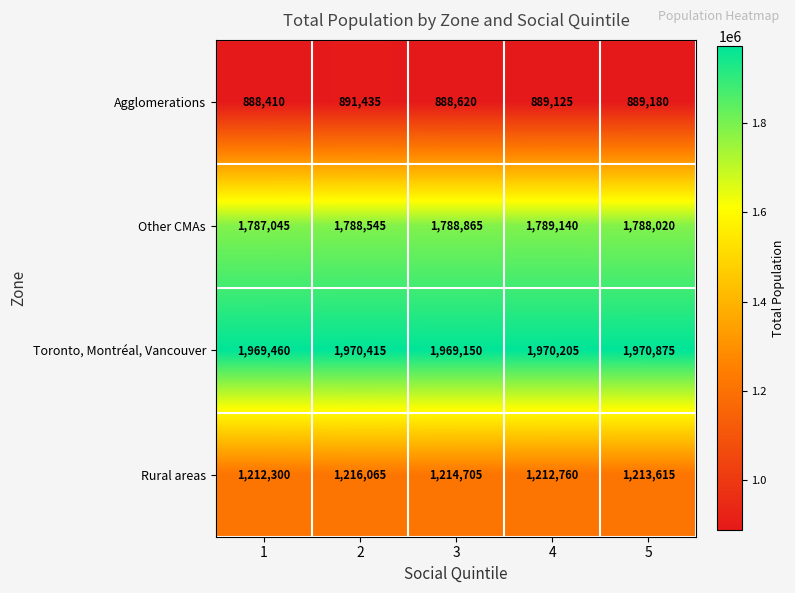

Which series has the widest spread of values?

Rural areas